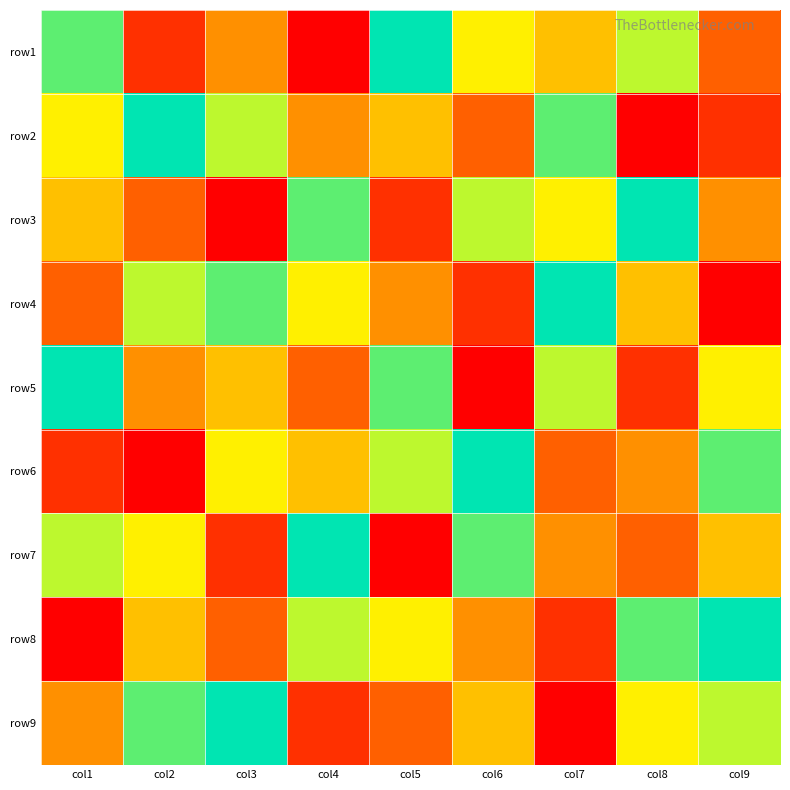

Count the number of categories in the chart.

9